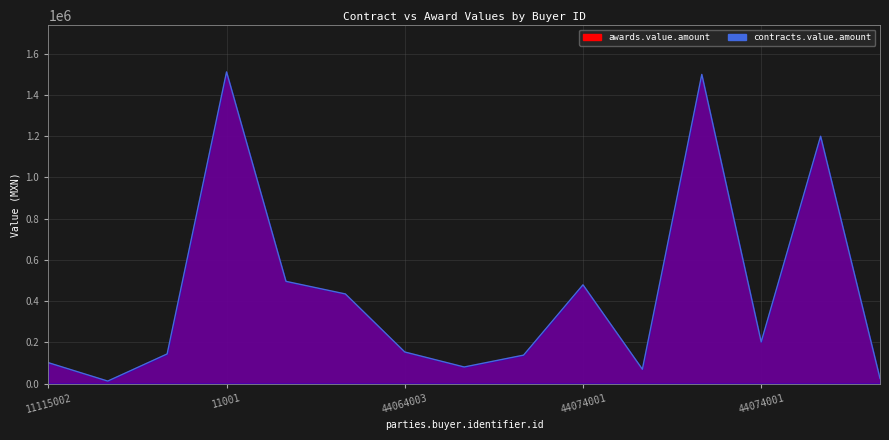

Which category has the lowest value in the awards.value.amount series?

11115002